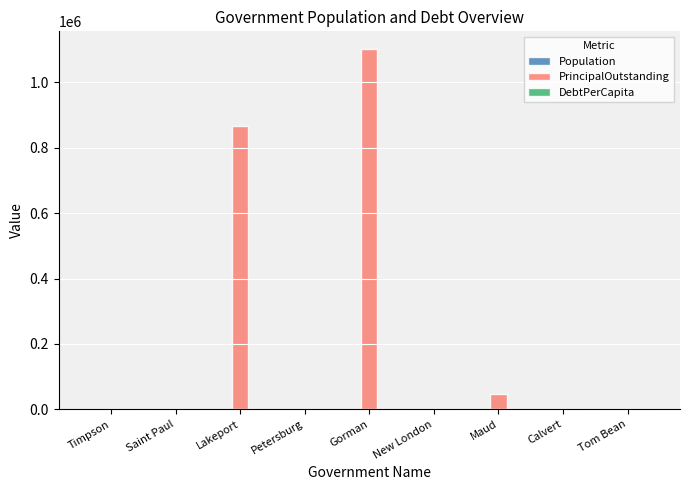

Where is PrincipalOutstanding nearest to the value 550500?

Lakeport